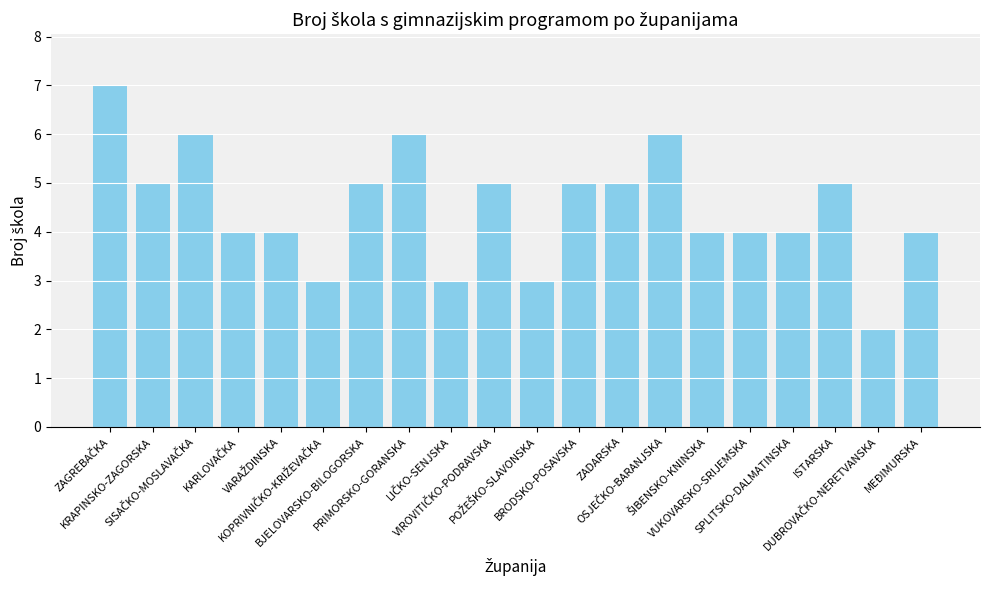

What is the value of the 14th bar from the left?

6